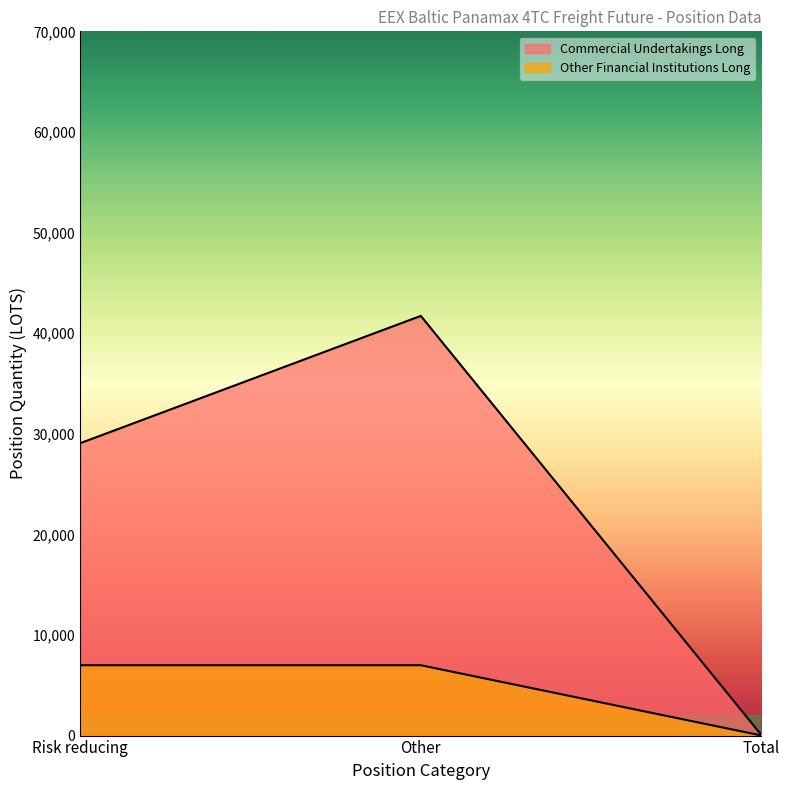

What are all the series names shown in the legend?

Commercial Undertakings Long, Other Financial Institutions Long